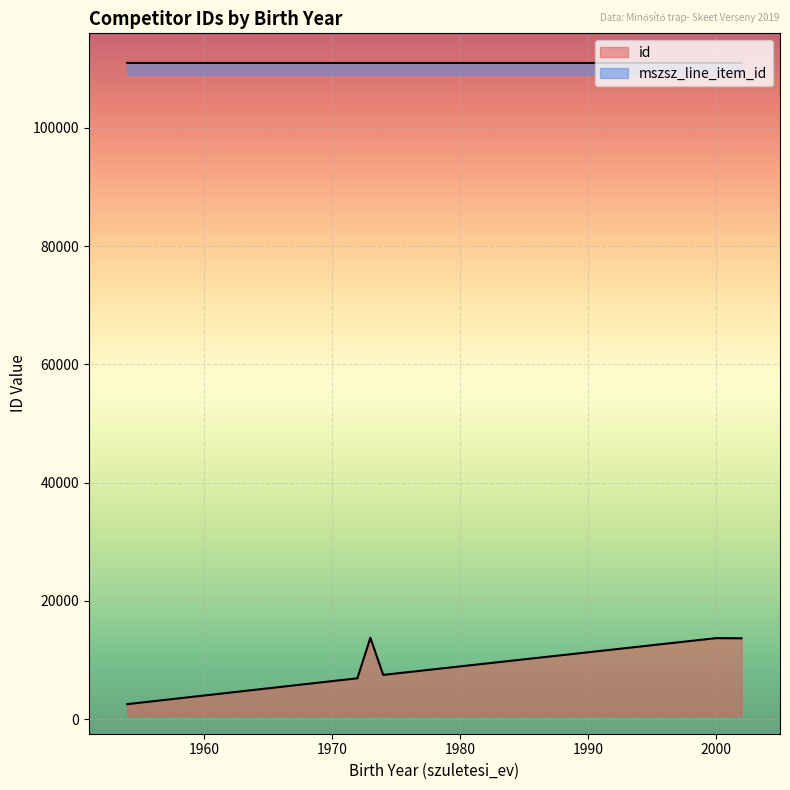

What is the spread (max minus min) of values at 2002?

97302